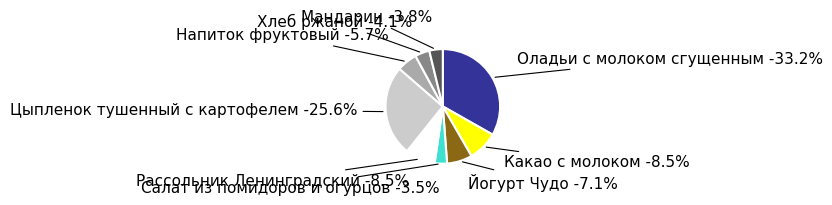

How many segments does this pie chart have?

9